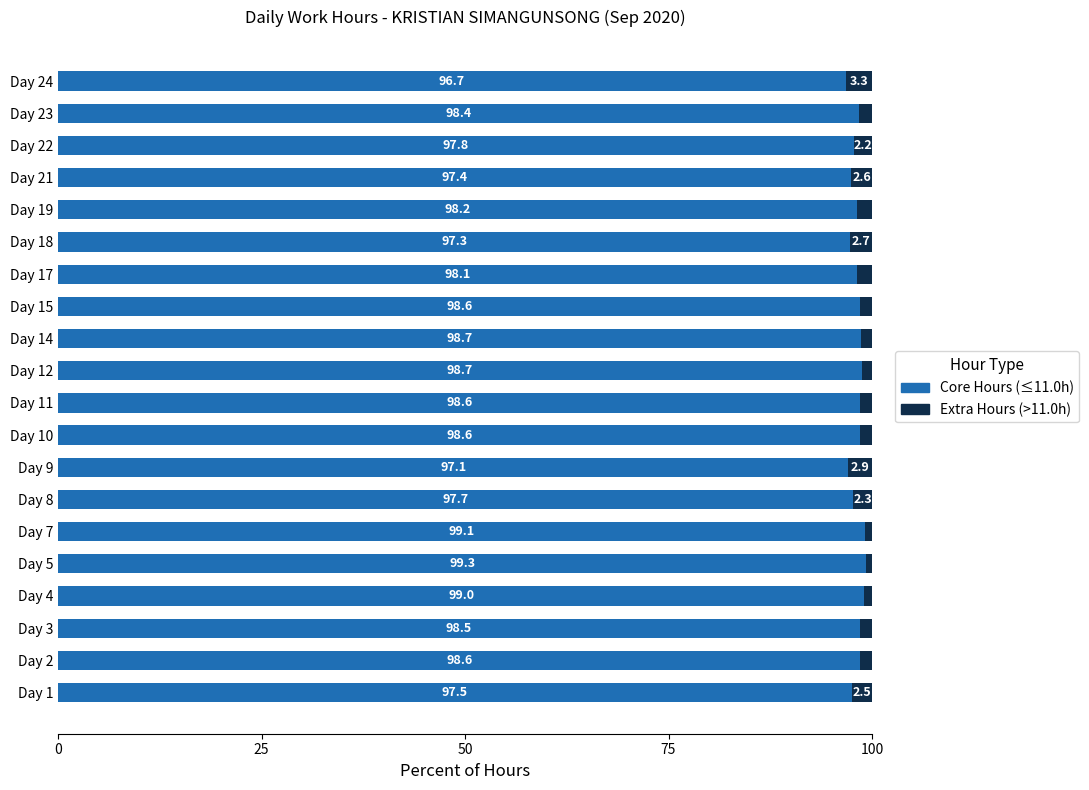

What is the minimum value for Core Hours (≤11.0h)?

96.7